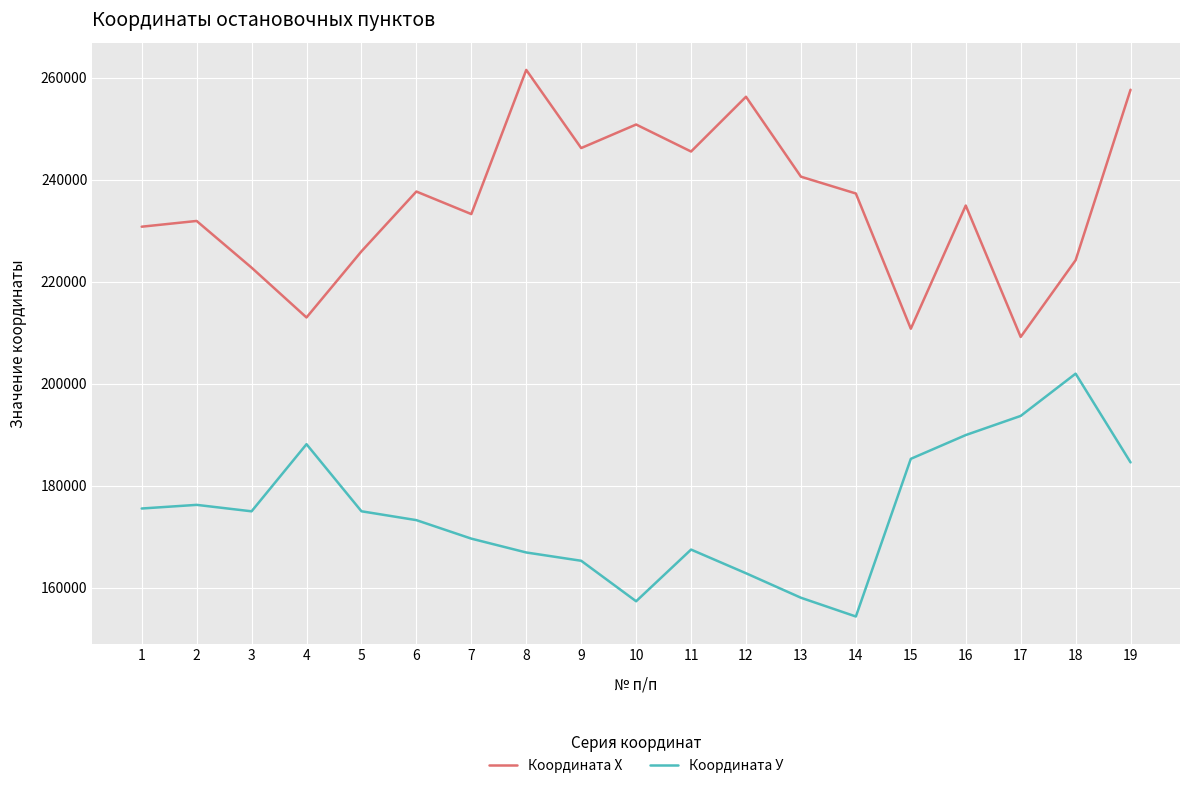

Rank the series by their maximum value, from highest to lowest.

Координата Х, Координата У